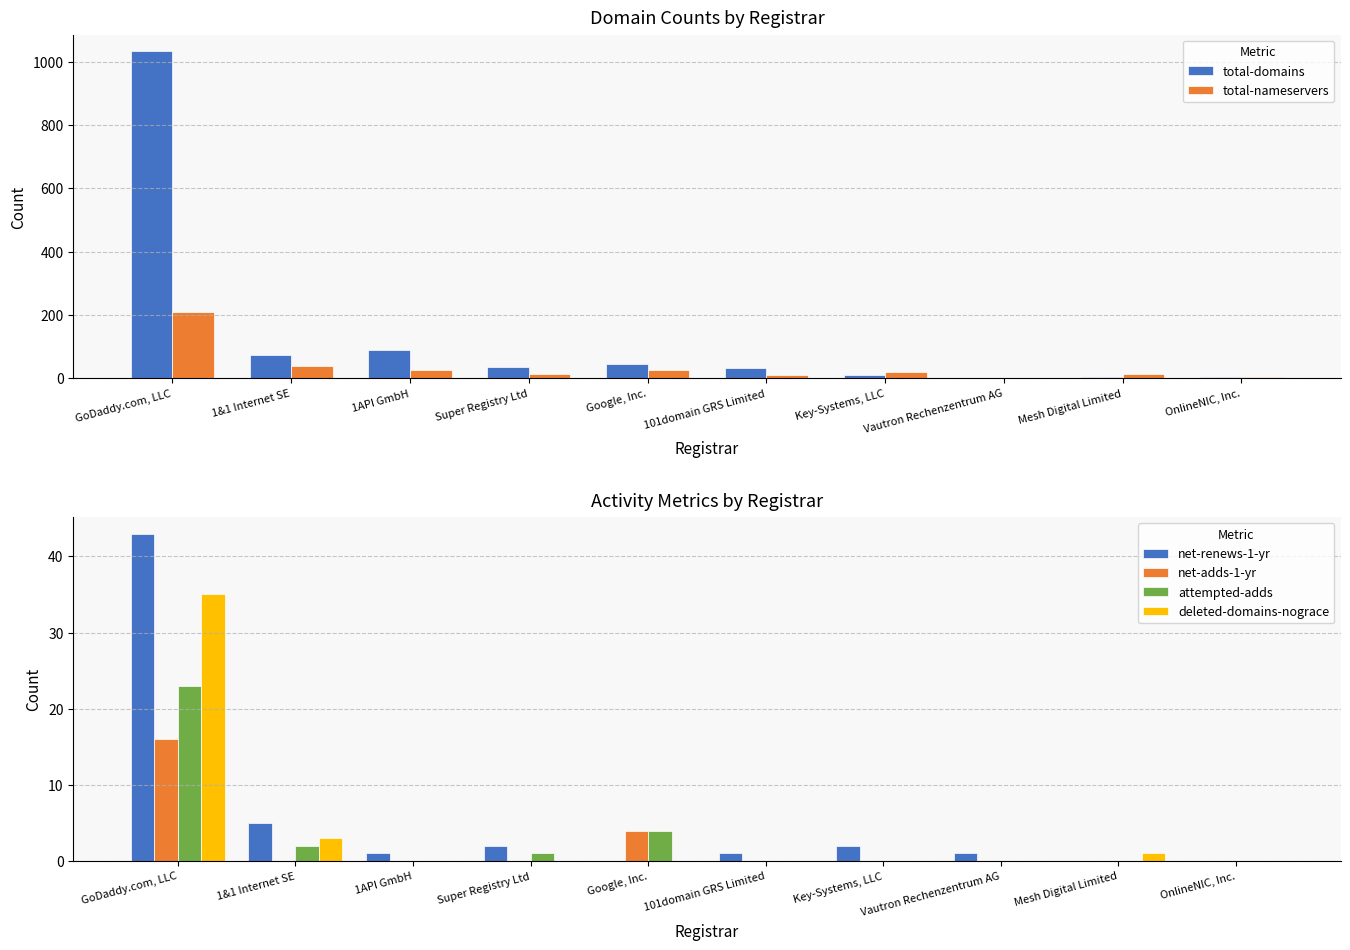

What are all the series names shown in the legend?

total-domains, total-nameservers, net-renews-1-yr, net-adds-1-yr, attempted-adds, deleted-domains-nograce